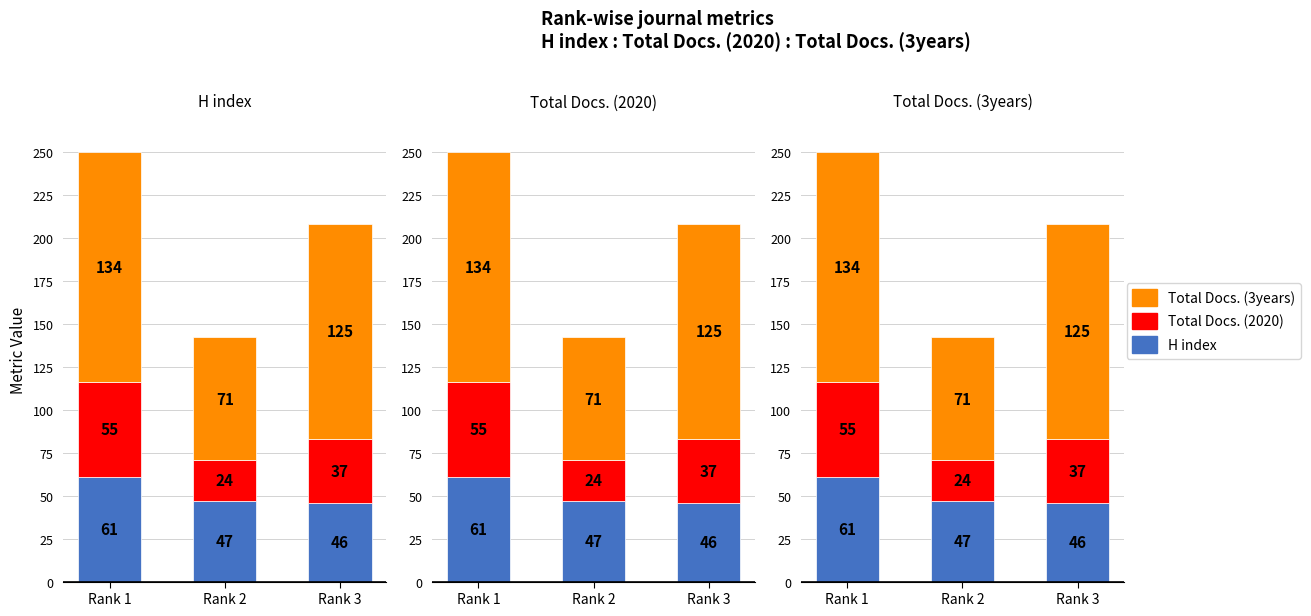

How many bars are there in each group?

3